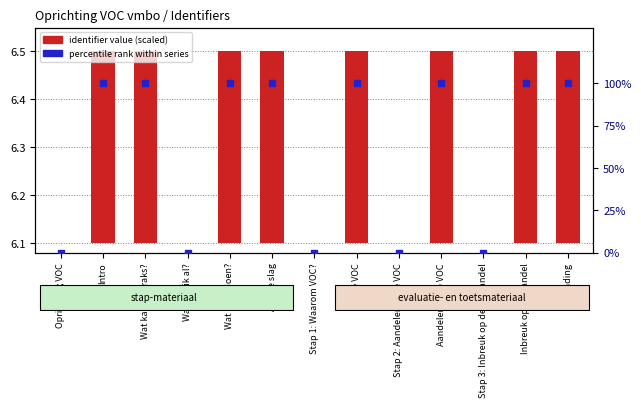

Which series has the largest total across all categories?

percentile rank within series